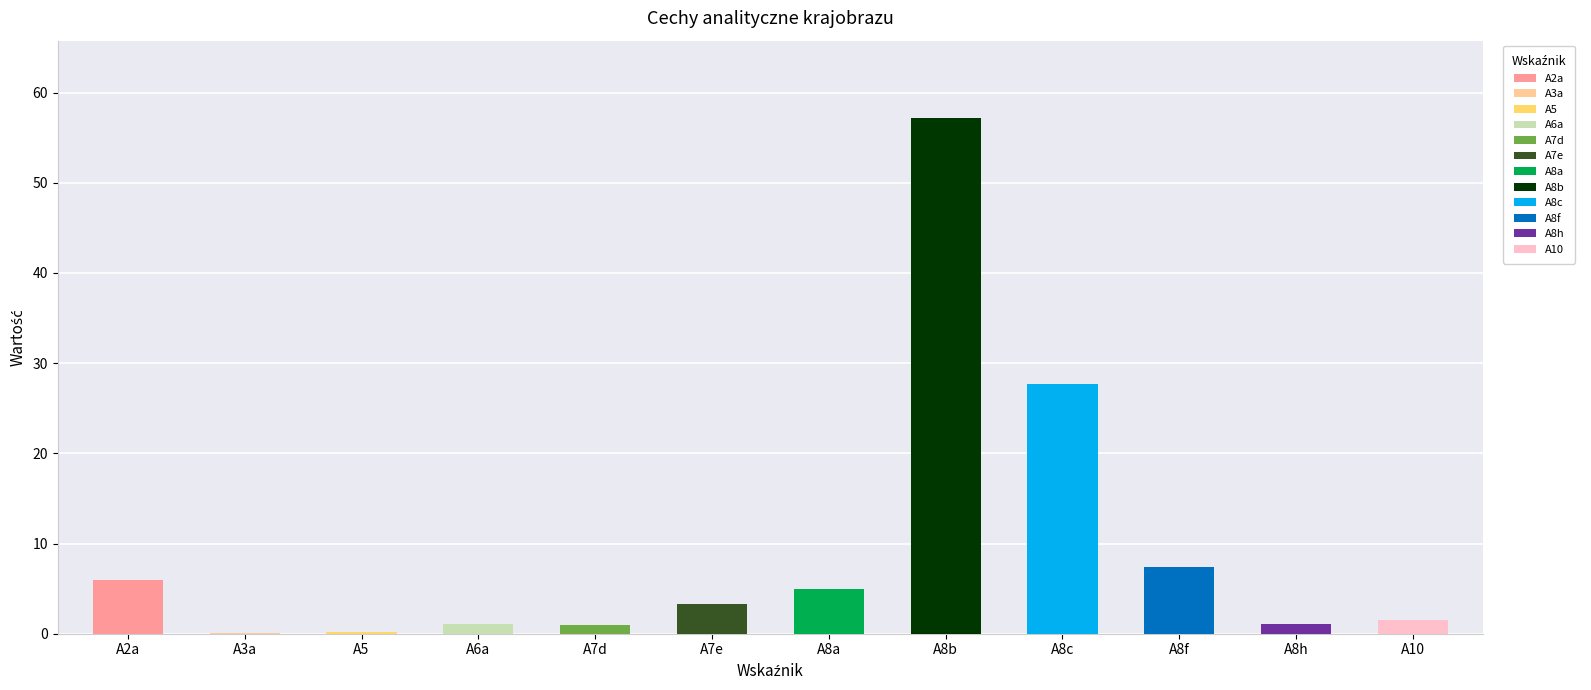

What is the smallest value displayed?

0.1